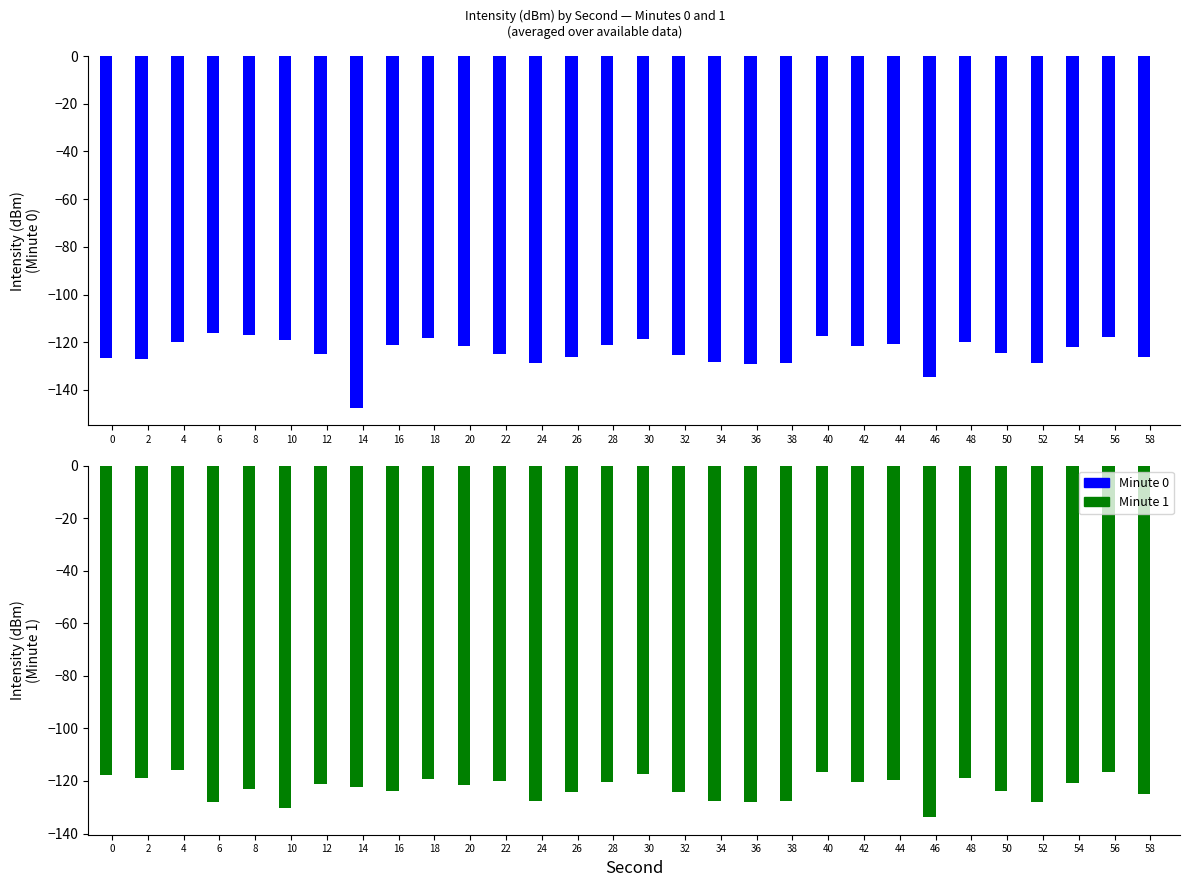

Rank the series at 38 from highest to lowest value.

min 1, min 0